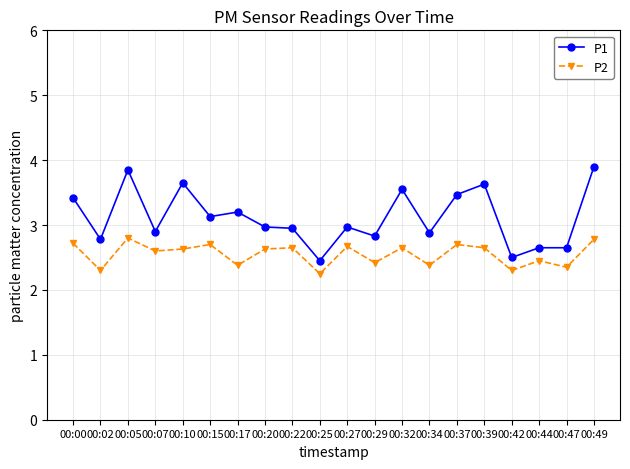

What is the value of the P1 point at the 6th from the left?

3.1